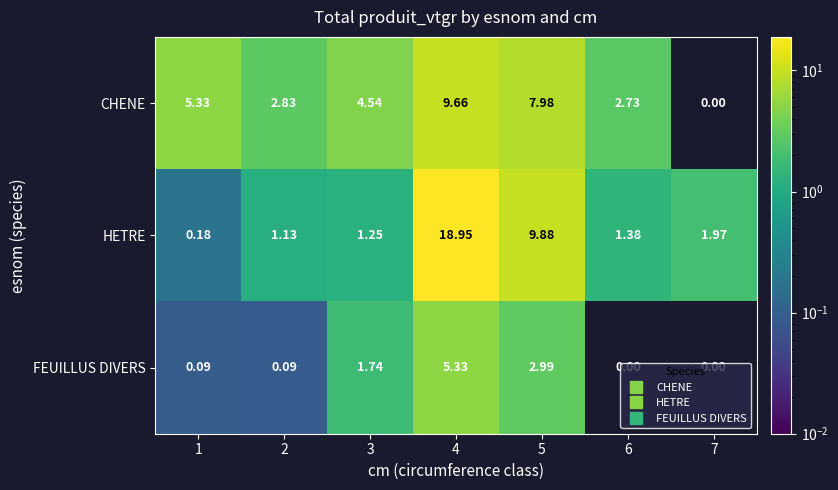

How many data points does each series have?

7